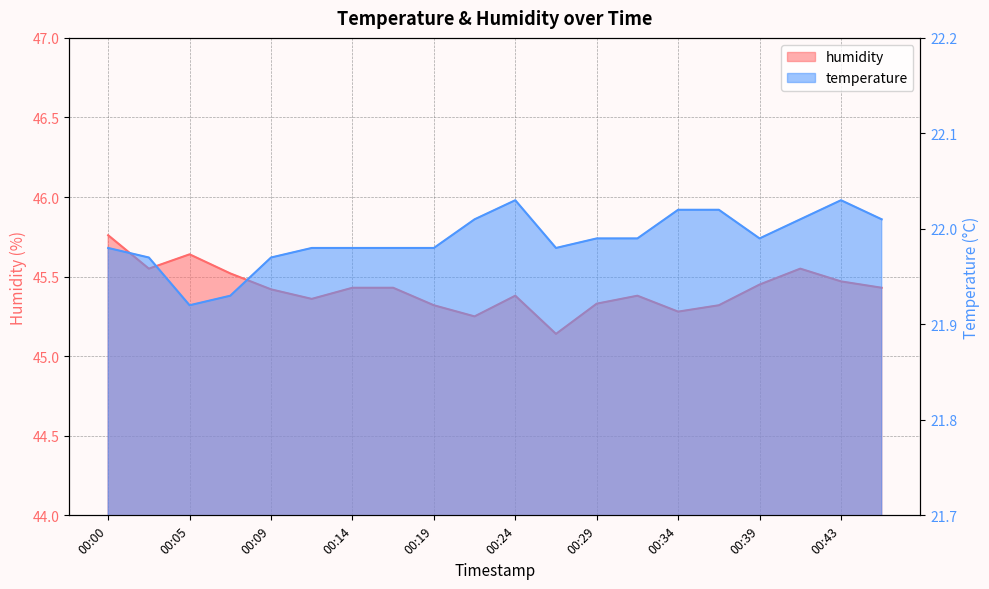

Between 00:07 and 00:24, which series saw the biggest shift?

humidity